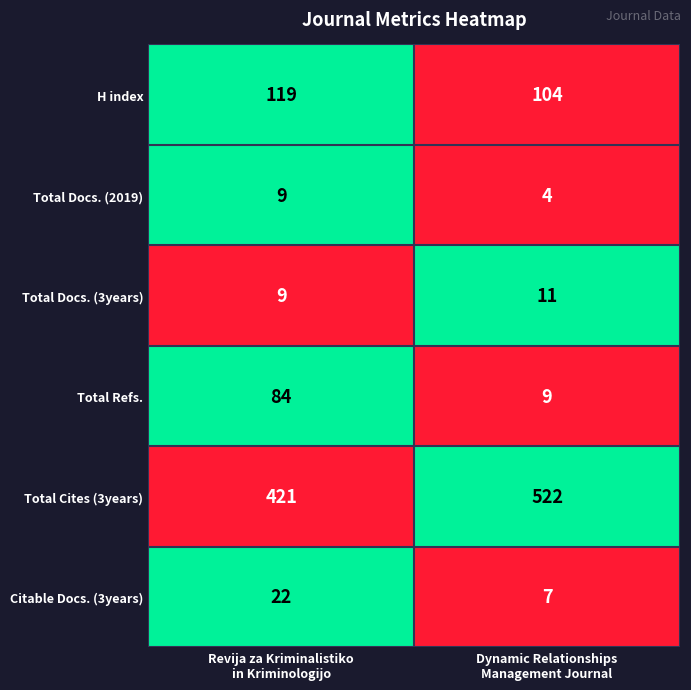

Rank the series at Dynamic Relationships
Management Journal from lowest to highest value.

Total Docs. (2019), Citable Docs. (3years), Total Refs., Total Docs. (3years), H index, Total Cites (3years)